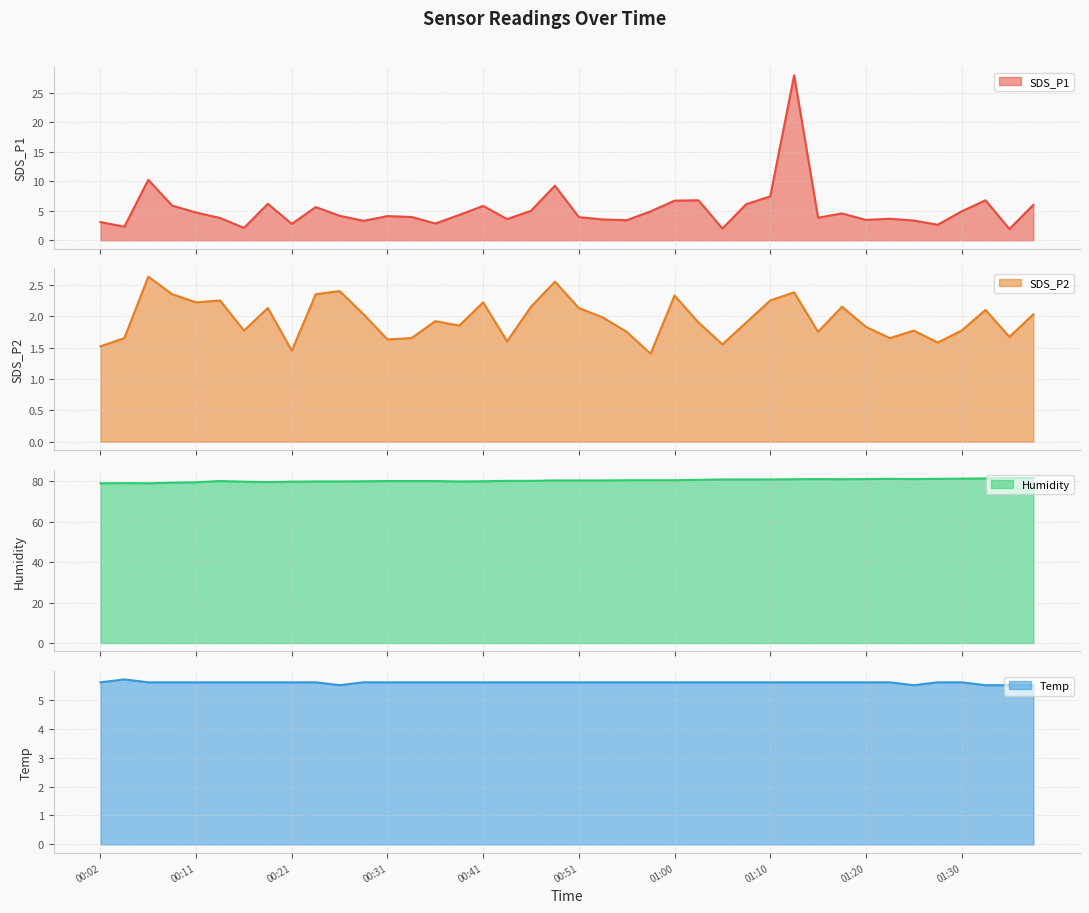

Reading left to right, extract all data points from this chart.

SDS_P1: 3.1	2.3	10.2	5.9	4.7	3.8	2.1	6.2	2.8	5.6	4.2	3.3	4.1	4.0	2.9	4.3	5.8	3.6	5.0	9.2	3.9	3.5	3.4	4.9	6.7	6.8	2.0	6.1	7.4	28.0	3.8	4.5	3.5	3.6	3.4	2.6	4.9	6.8	1.9	6.0
SDS_P2: 1.5	1.6	2.6	2.4	2.2	2.2	1.8	2.1	1.4	2.4	2.4	2.0	1.6	1.6	1.9	1.9	2.2	1.6	2.1	2.5	2.1	2.0	1.8	1.4	2.3	1.9	1.6	1.9	2.2	2.4	1.8	2.1	1.8	1.6	1.8	1.6	1.8	2.1	1.7	2.0
Humidity: 79.0	79.1	79.0	79.3	79.5	80.1	79.8	79.6	79.8	79.9	79.9	80.0	80.1	80.1	80.1	79.9	80.0	80.2	80.2	80.4	80.4	80.4	80.5	80.5	80.5	80.7	80.9	80.9	80.9	81.0	81.1	81.0	81.1	81.2	81.1	81.2	81.3	81.4	81.6	81.6
Temp: 5.6	5.7	5.6	5.6	5.6	5.6	5.6	5.6	5.6	5.6	5.5	5.6	5.6	5.6	5.6	5.6	5.6	5.6	5.6	5.6	5.6	5.6	5.6	5.6	5.6	5.6	5.6	5.6	5.6	5.6	5.6	5.6	5.6	5.6	5.5	5.6	5.6	5.5	5.5	5.5